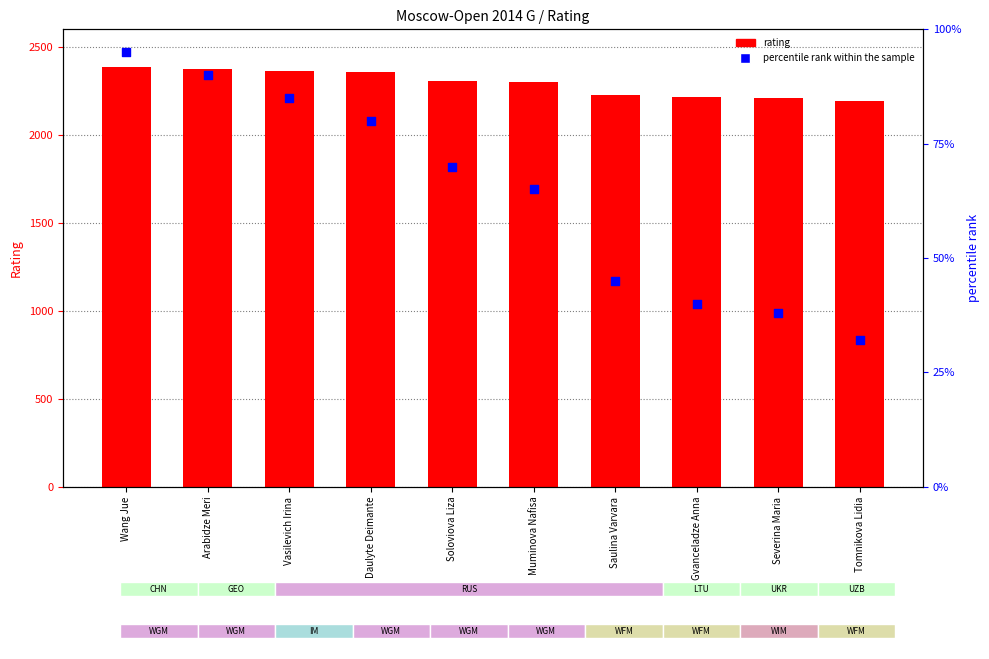

Which series has the largest total across all categories?

rating